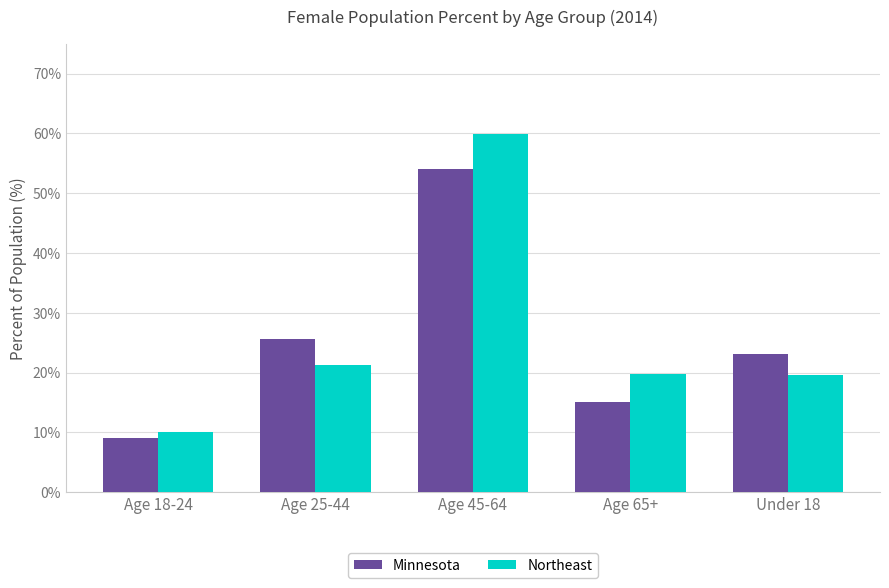

Are the bars grouped side by side (vs. stacked)?

Yes